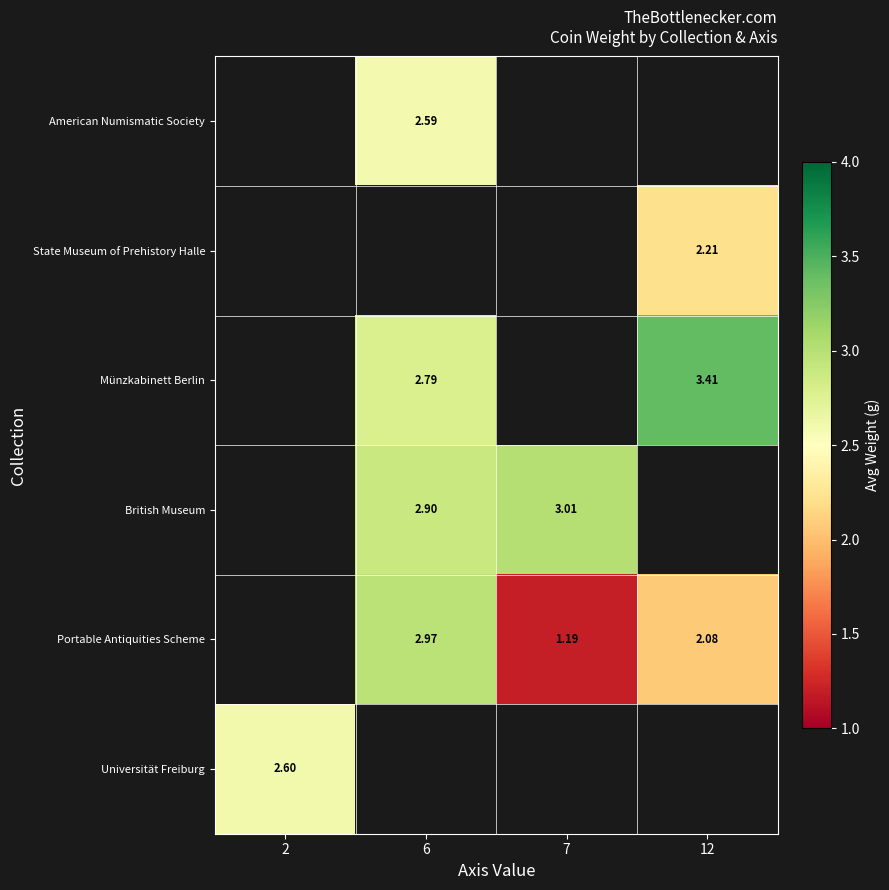

Is the value of American Numismatic Society at 6 greater than the value of British Museum at 7?

No